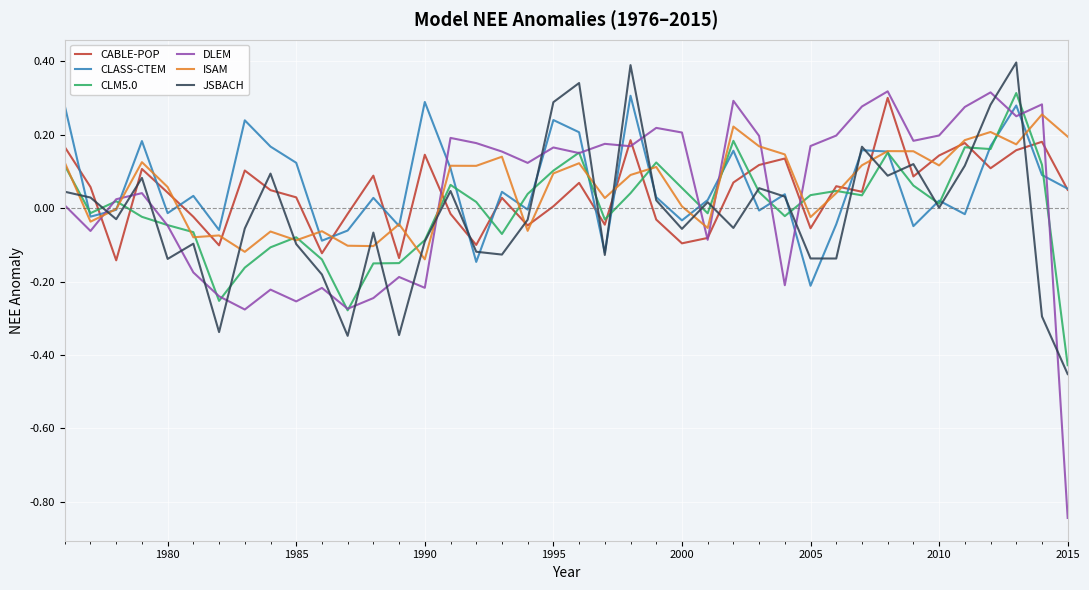

How many values in the DLEM series are below 0?

15